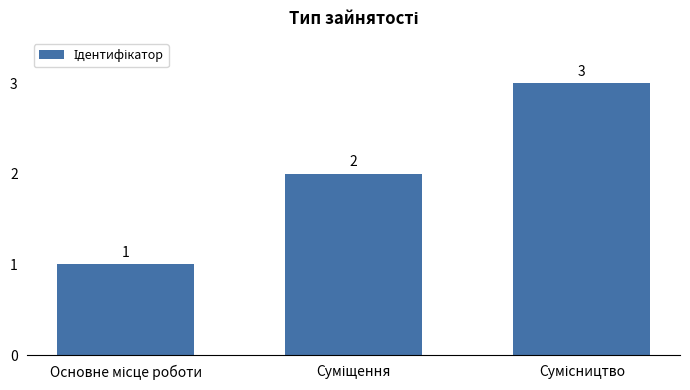

Count the values in the range 1 to 3.

3